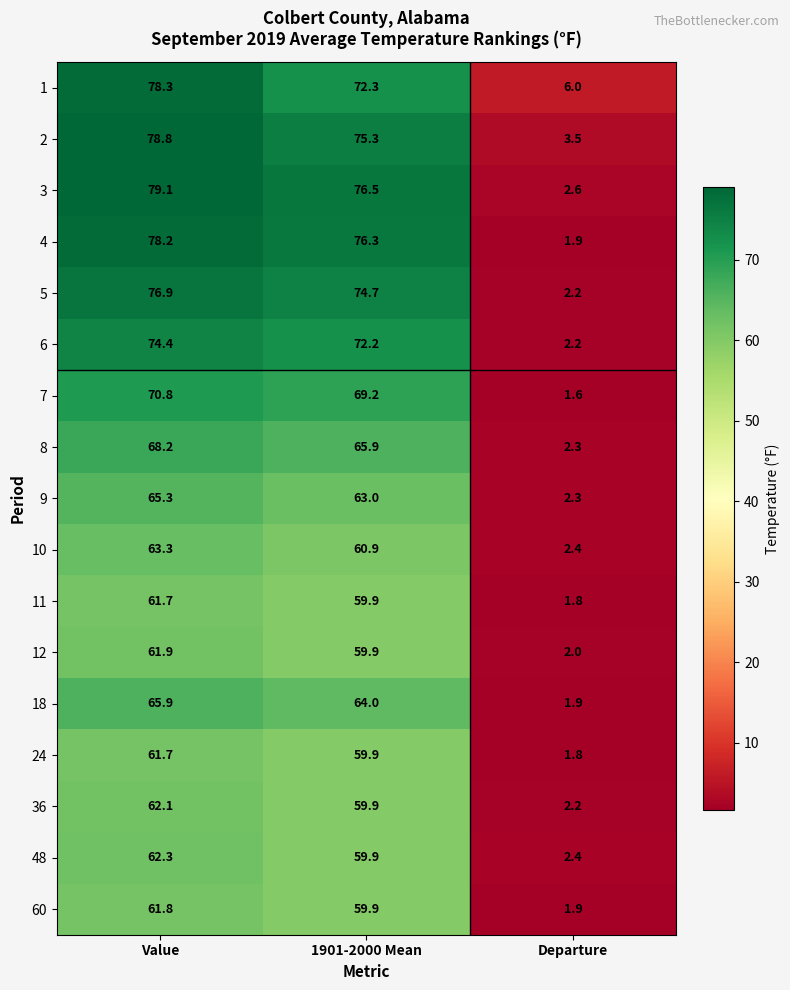

What is the difference between the 2 values at Departure and Value?

75.3